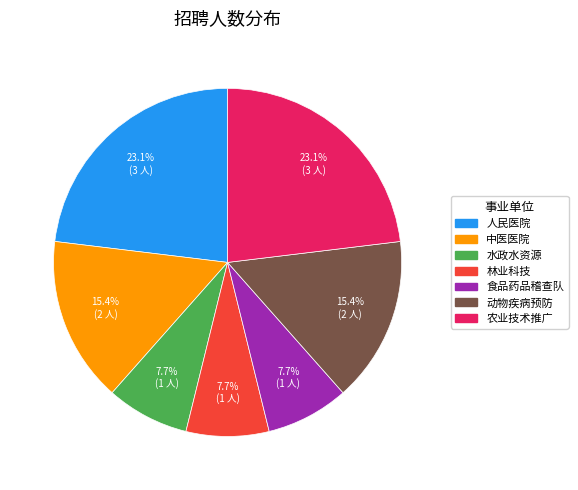

Is there any slice that represents more than half of the pie?

No